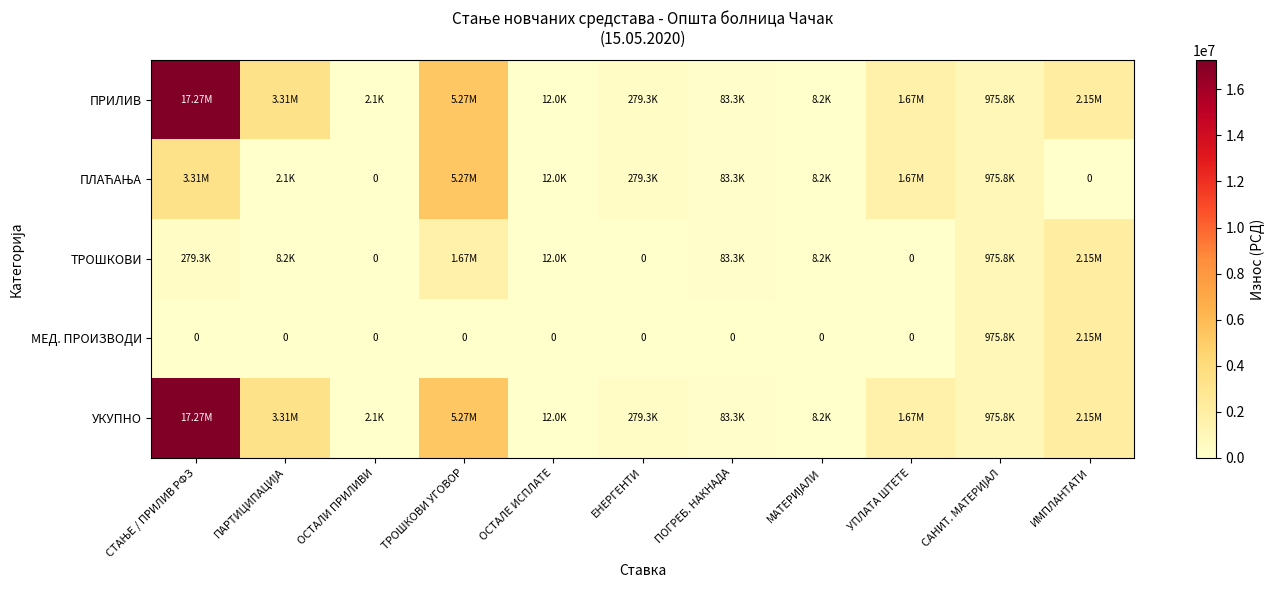

What is the sum of all МЕД. ПРОИЗВОДИ values?

3126914.0